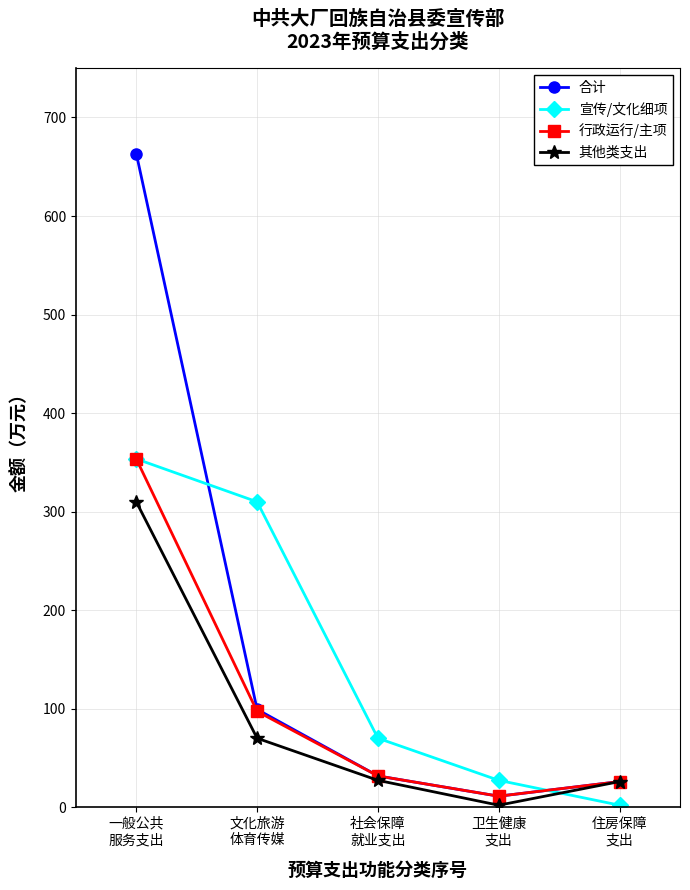

True or false: 行政运行/主项 and 宣传/文化细项 intersect in this chart.

True